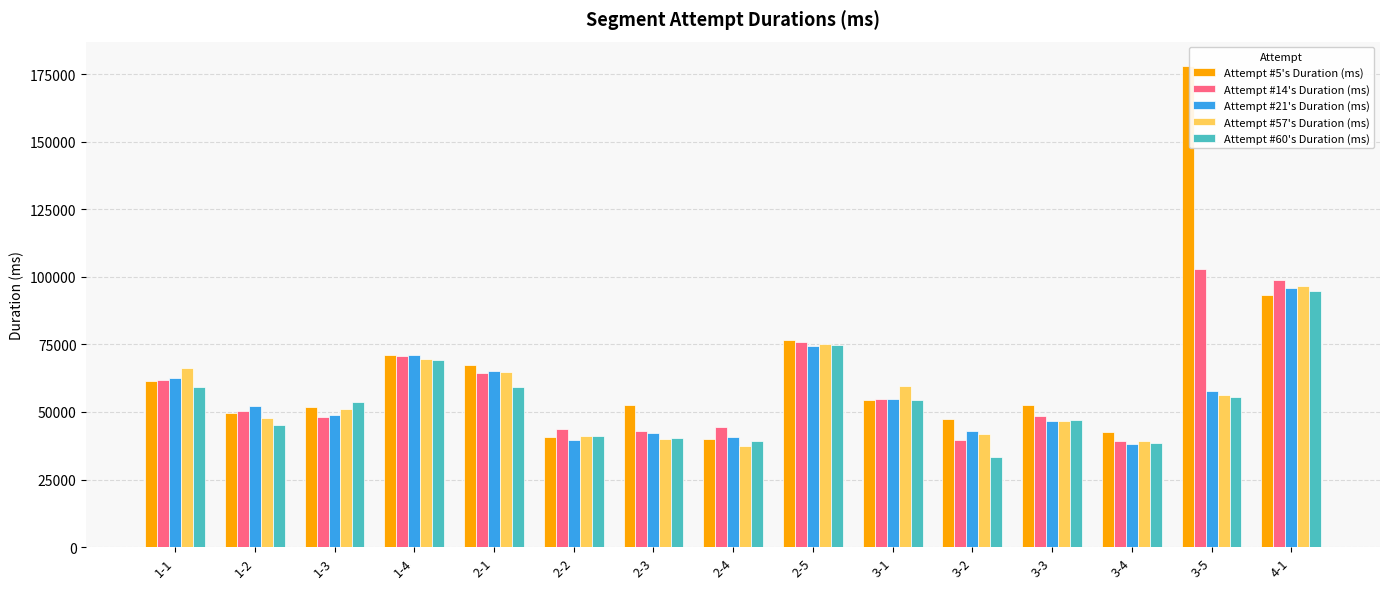

What is the minimum value for Attempt #57's Duration (ms)?

37399